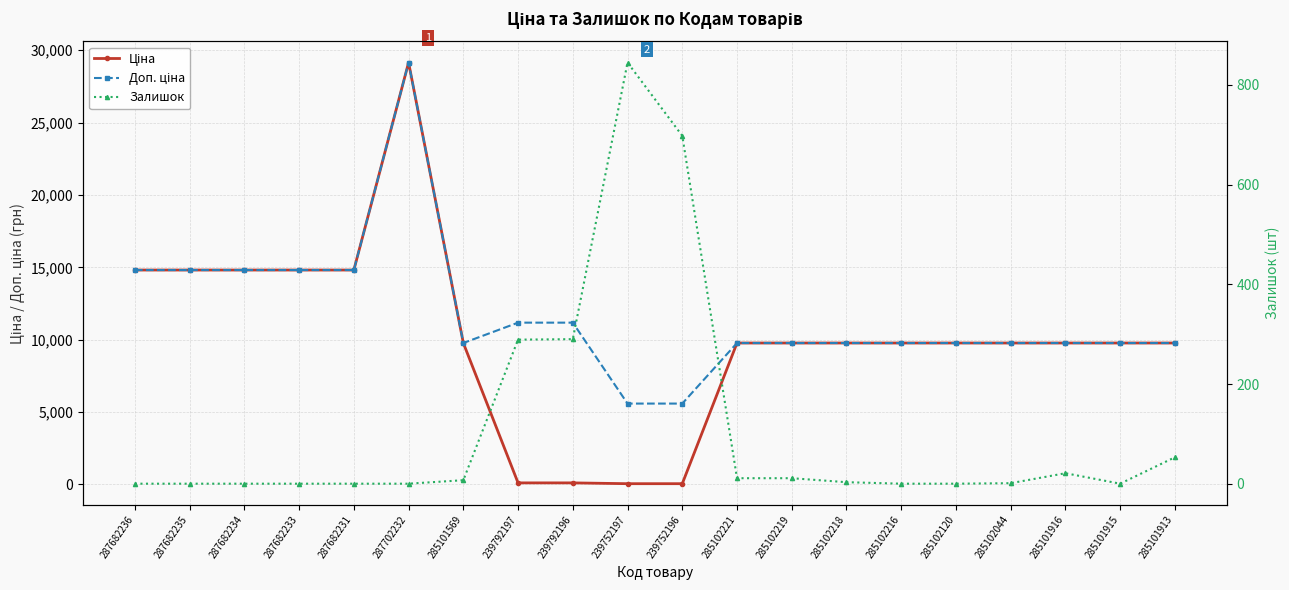

What is the spread (max minus min) of values at 285102218?

9772.5